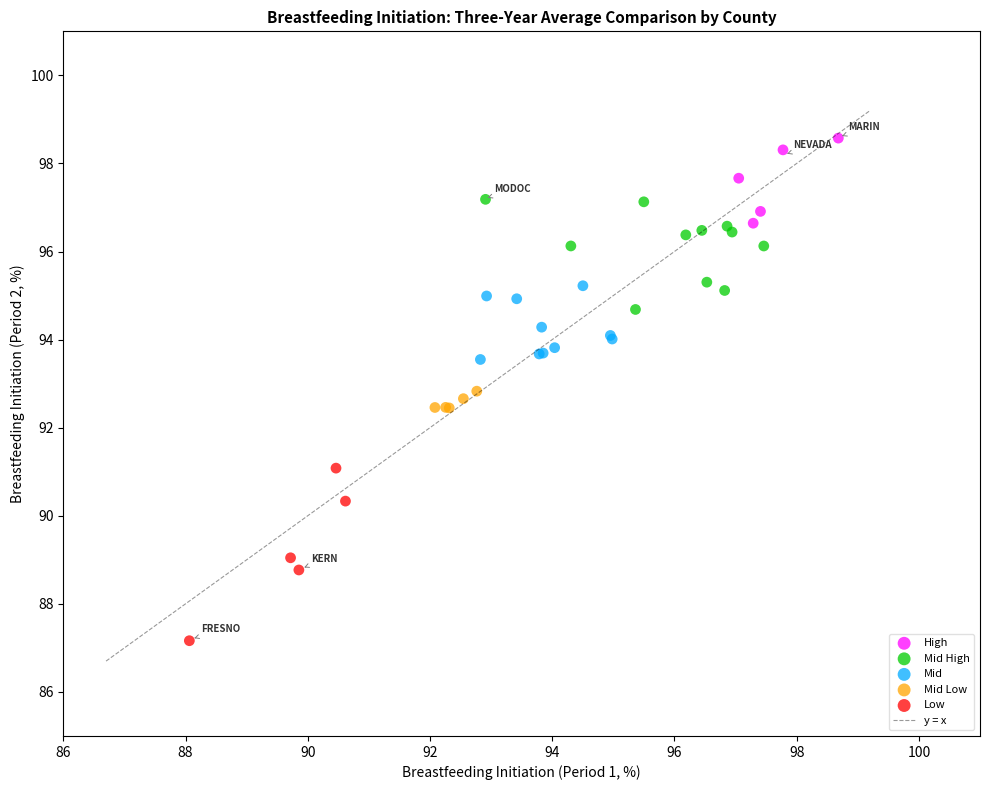

Which series contains the lowest Y value?

Low